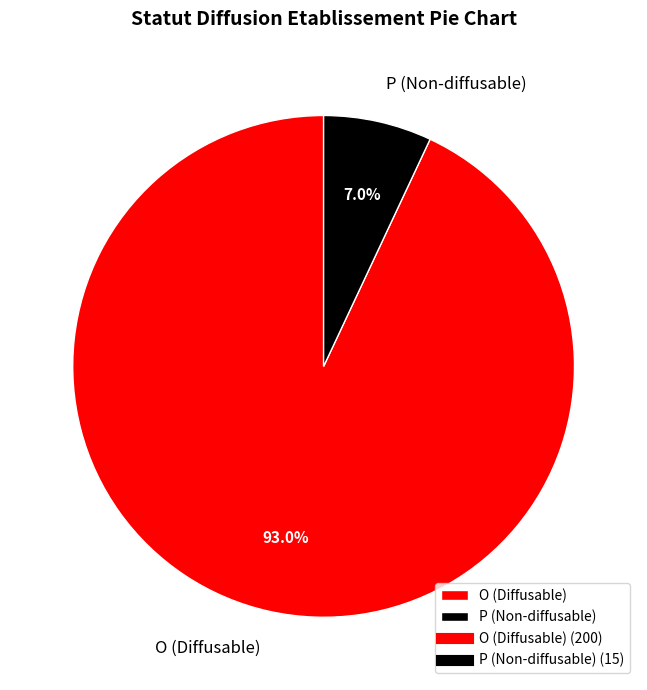

Rank the categories by value from highest to lowest.

O, P